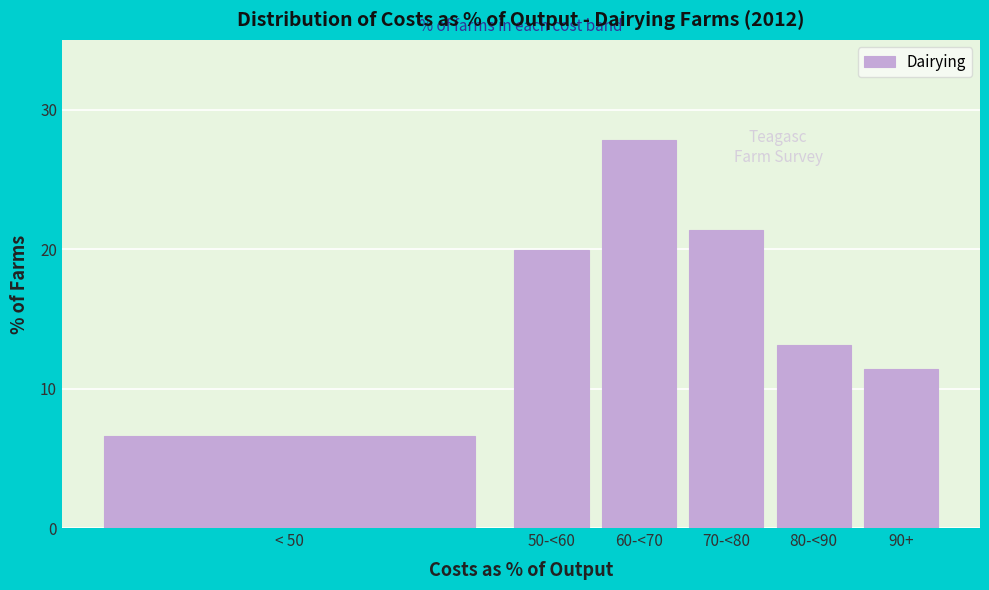

Reading left to right, extract all data points from this chart.

6.6	19.9	27.8	21.4	13.1	11.4